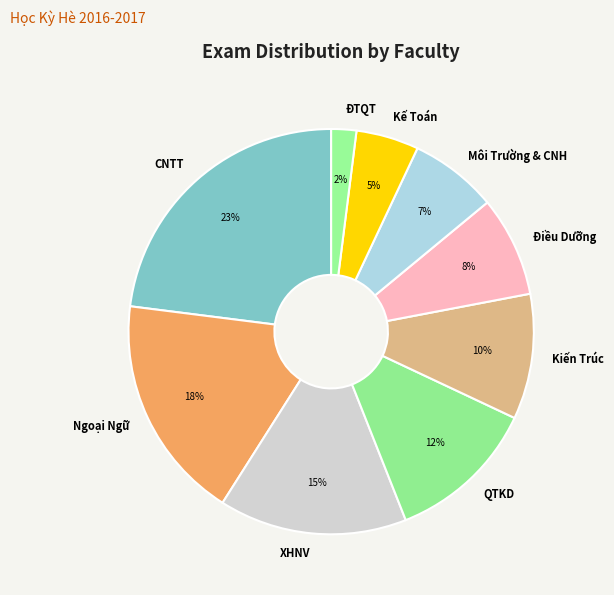

Does Kiến Trúc account for over 50% of the chart?

No